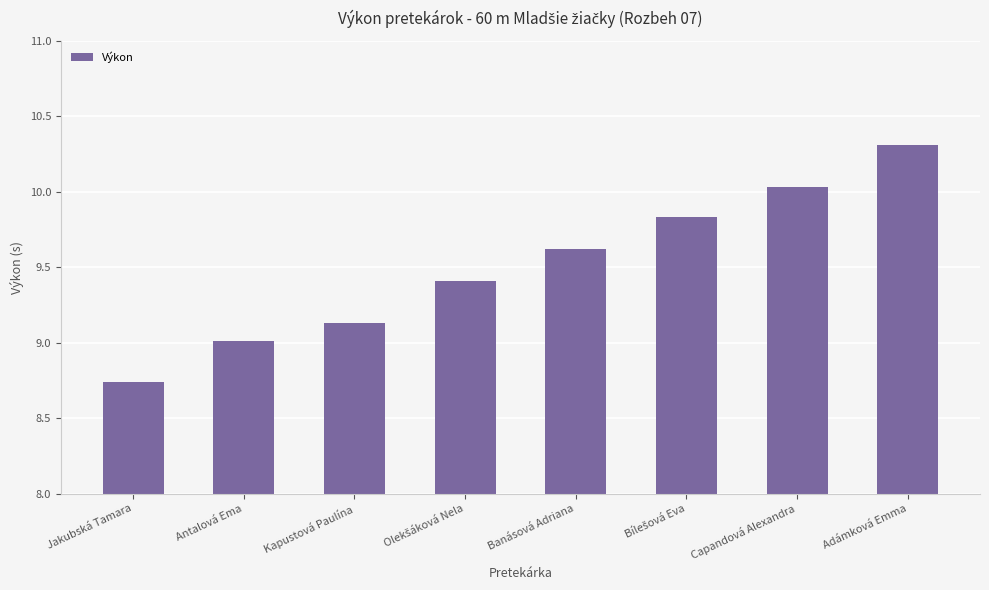

What is the difference between the maximum and minimum values?

1.6